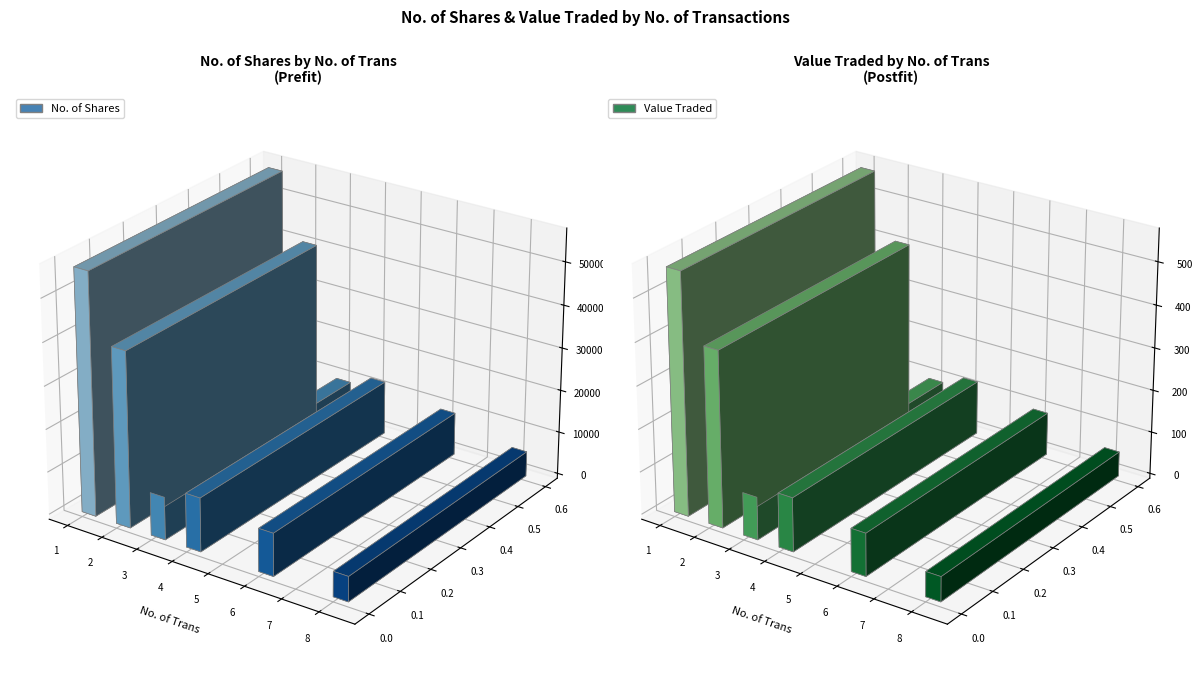

Rank the series by their average value, from highest to lowest.

No. of Shares, Value Traded